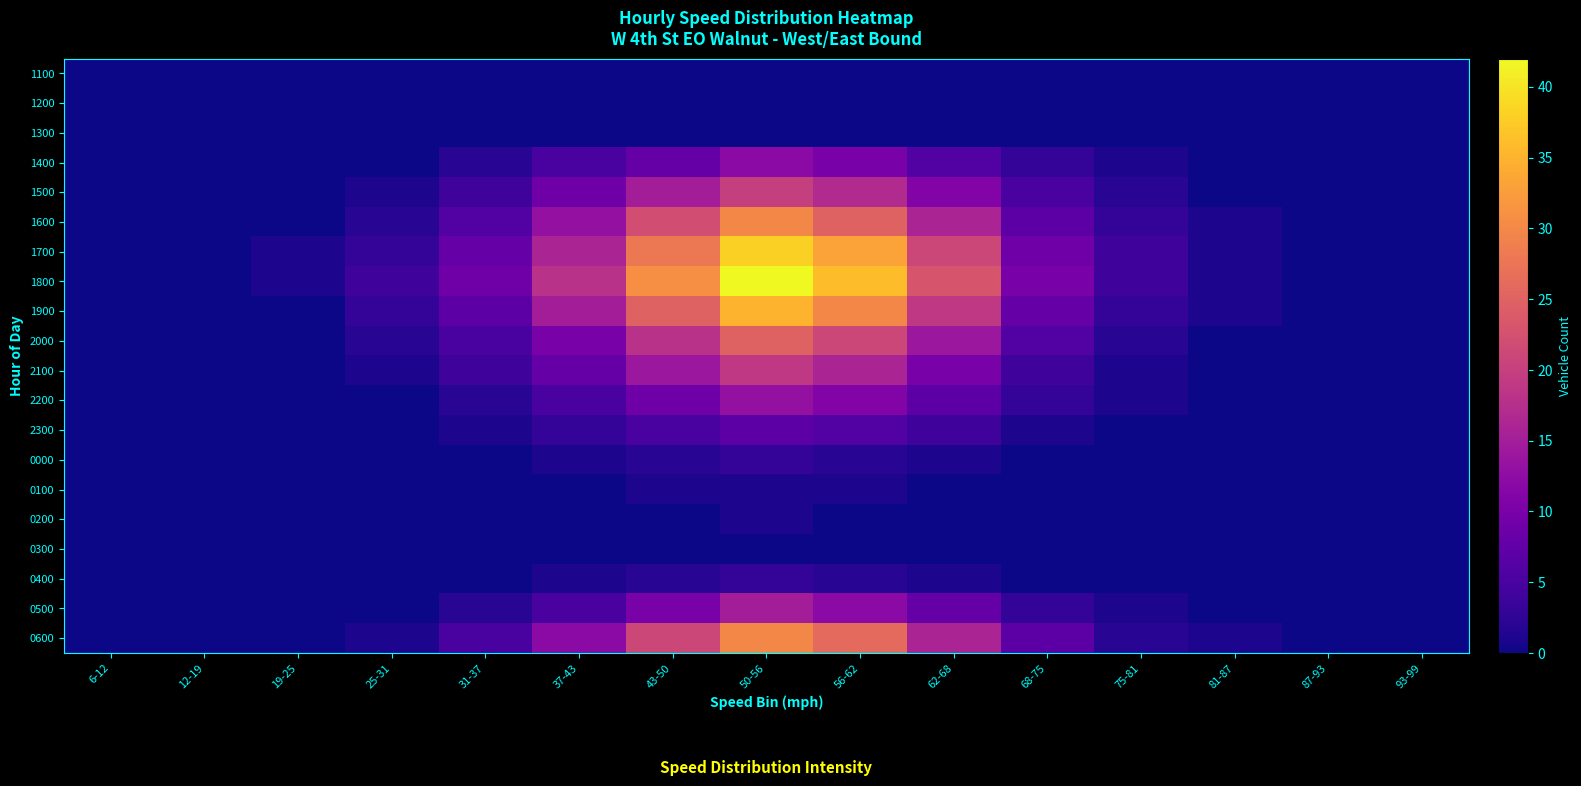

What is the greatest value displayed?

42